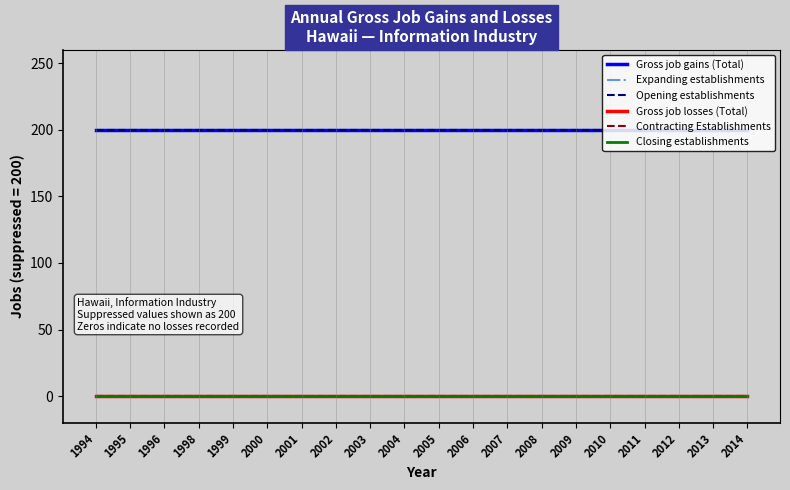

True or false: Gross job losses (Total) has a value of 0 at 1999.

True